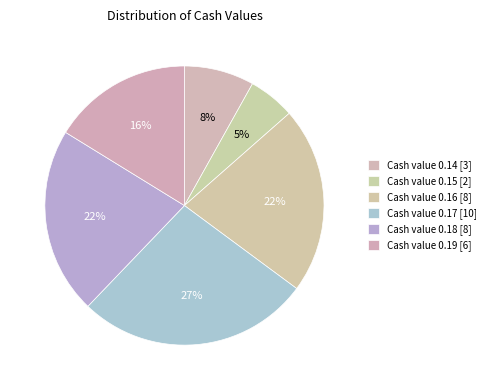

Is there a majority slice in this chart?

No